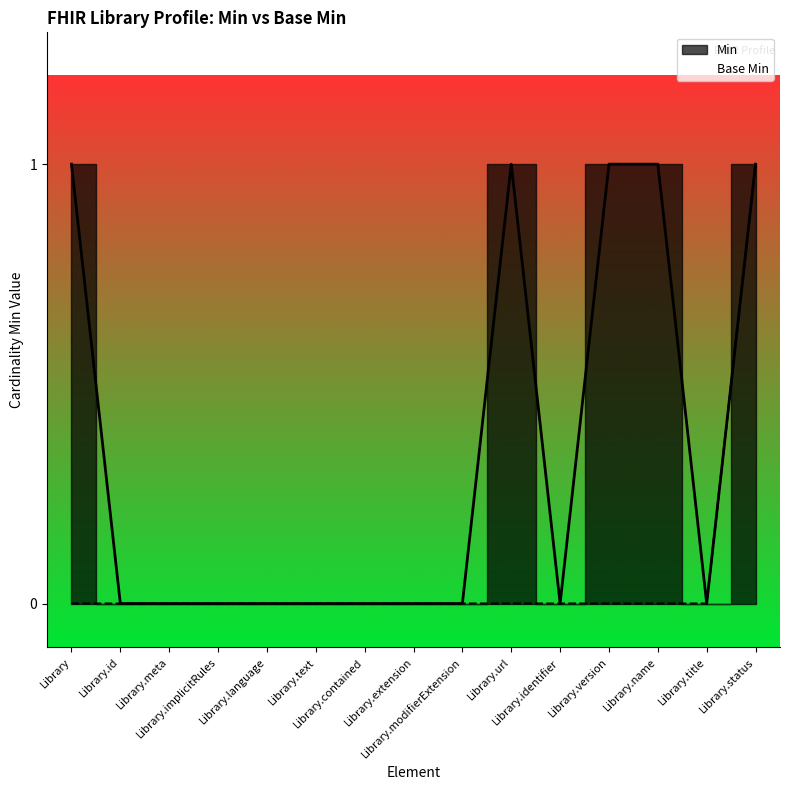

How many lines are shown in the chart?

2